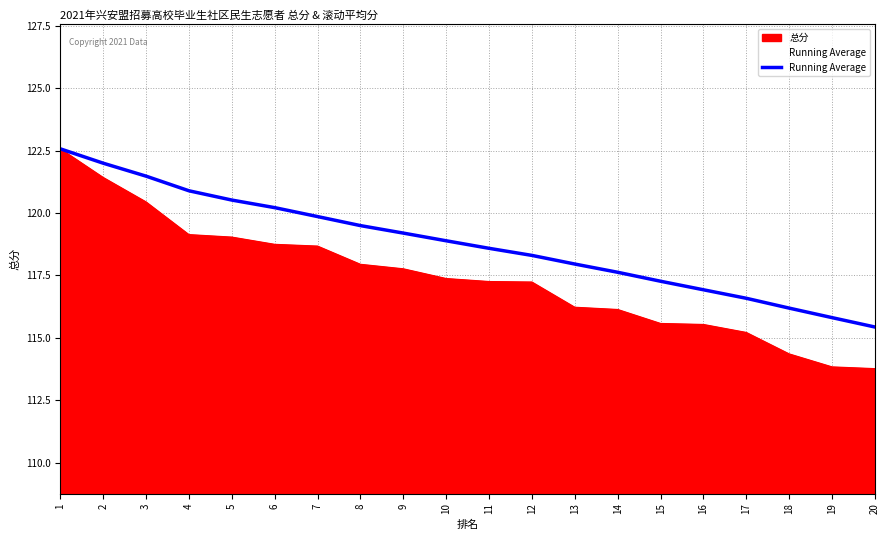

Reading right to left, transcribe all the data shown in this chart.

20=115.4	19=115.8	18=116.2	17=116.6	16=116.9	15=117.3	14=117.6	13=118.0	12=118.3	11=118.6	10=118.9	9=119.2	8=119.5	7=119.9	6=120.2	5=120.5	4=120.9	3=121.5	2=122.0	1=122.6